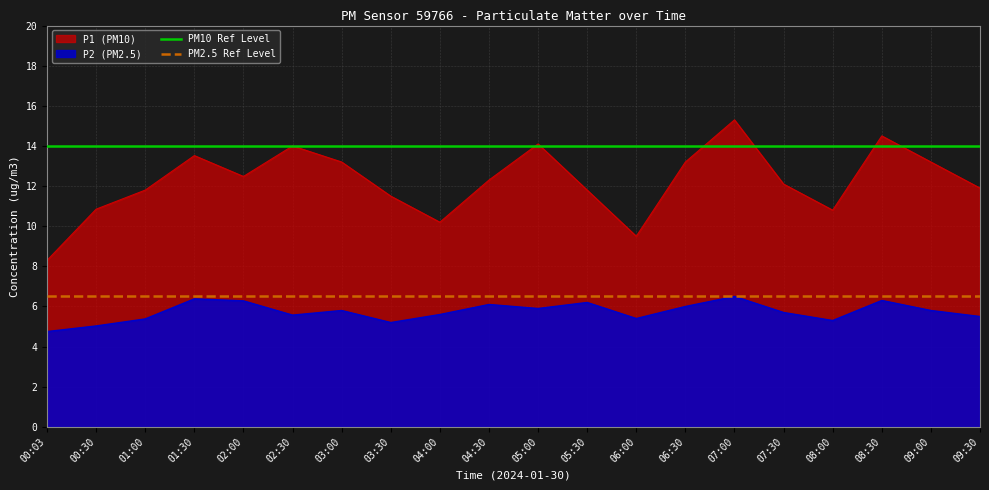

True or false: P1 (PM10) has a value of 11.8 at 05:30.

True